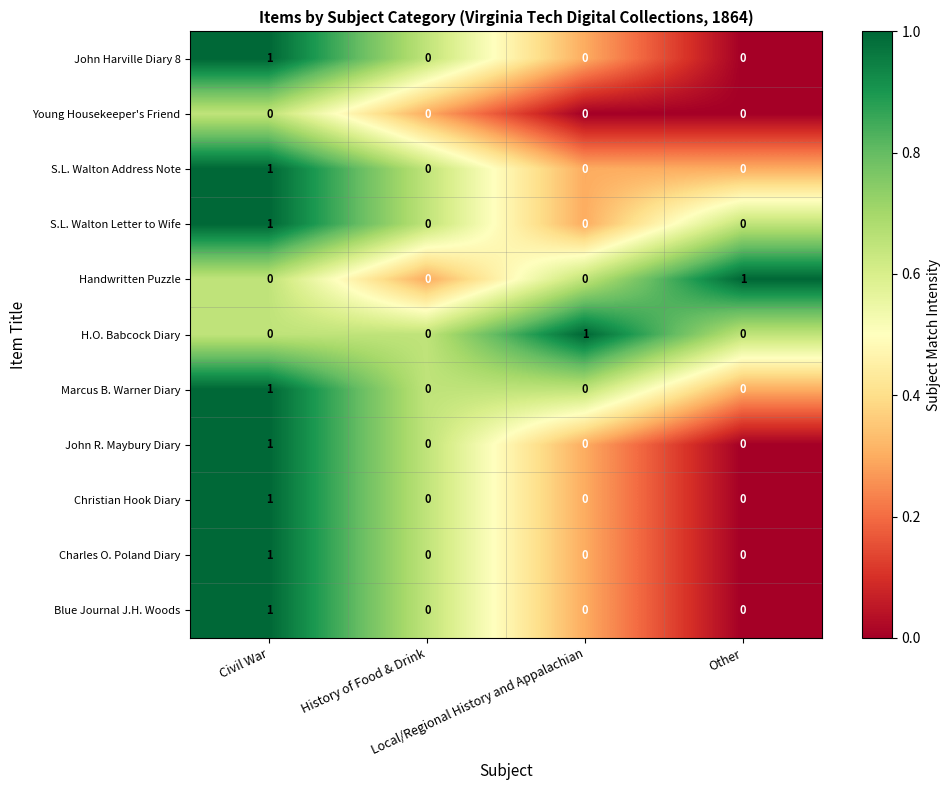

Count the Christian Hook Diary values in the range 0 to 1.

4